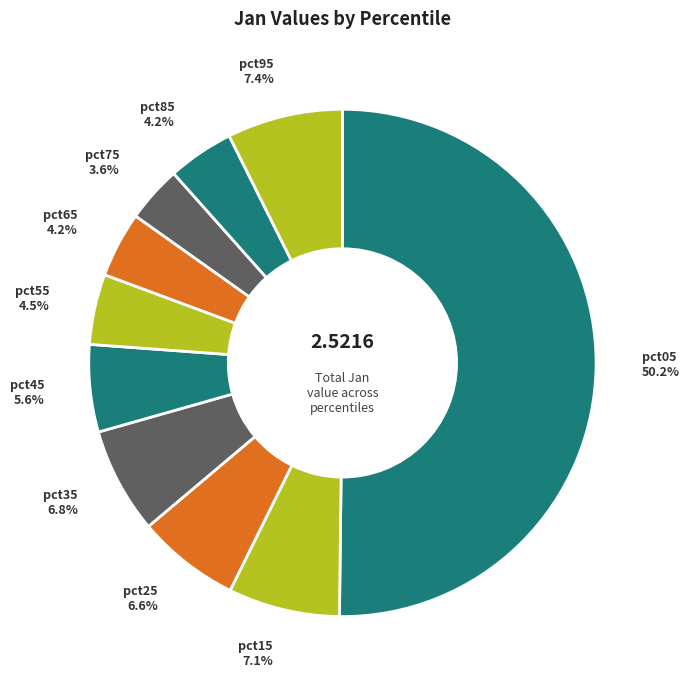

How many slices are in this pie chart?

10